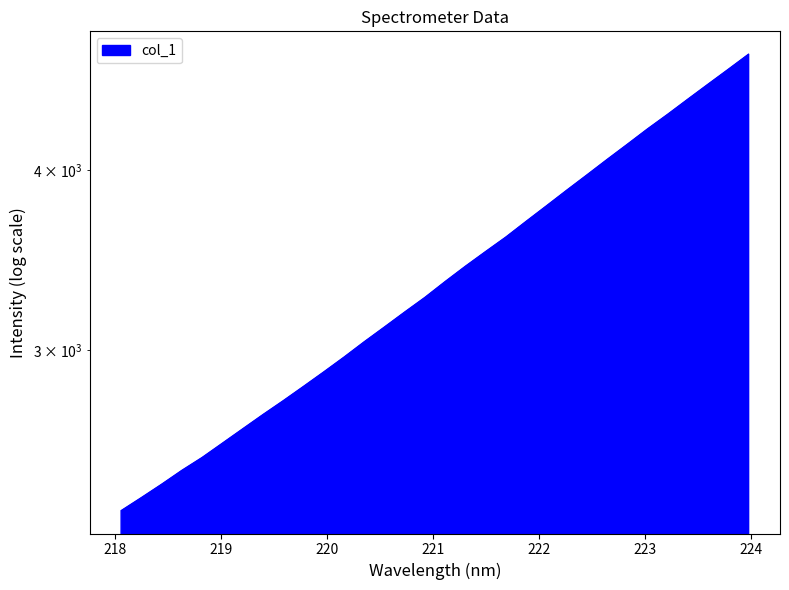

What is the difference between the maximum and minimum values?

2491.5